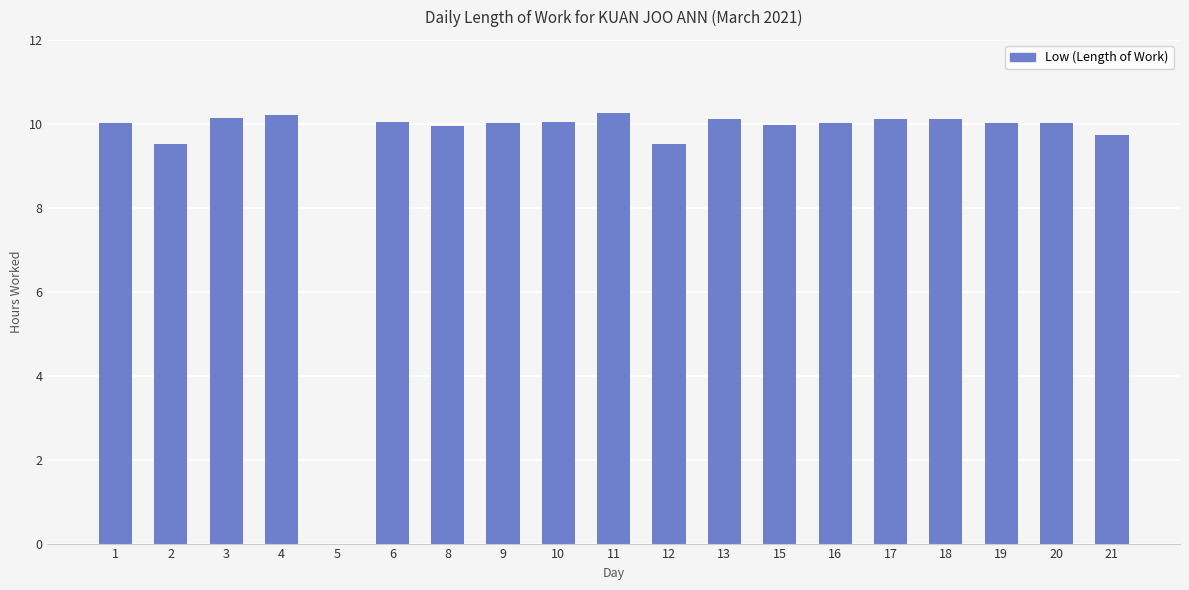

Between 2 and 8, which is larger?

8